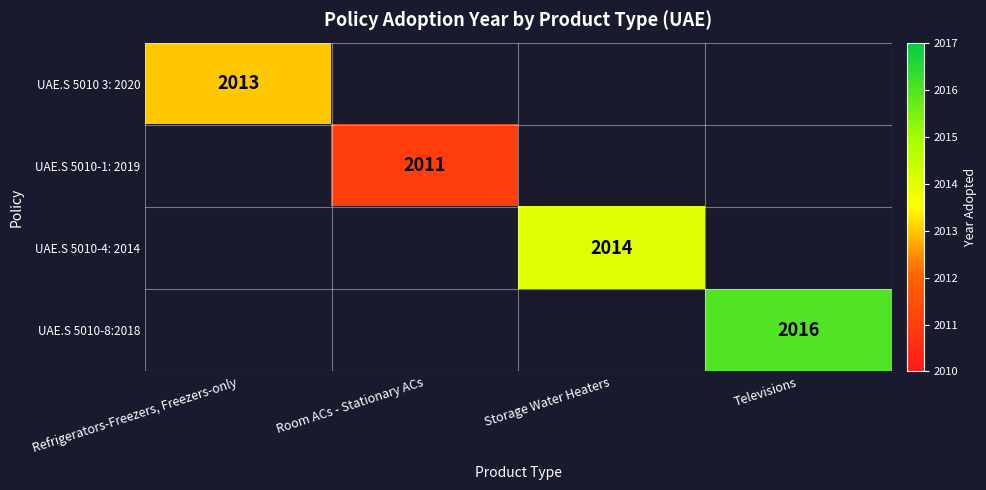

Is it true that UAE.S 5010 3: 2020 equals 2769 at Refrigerators-Freezers, Freezers-only?

False